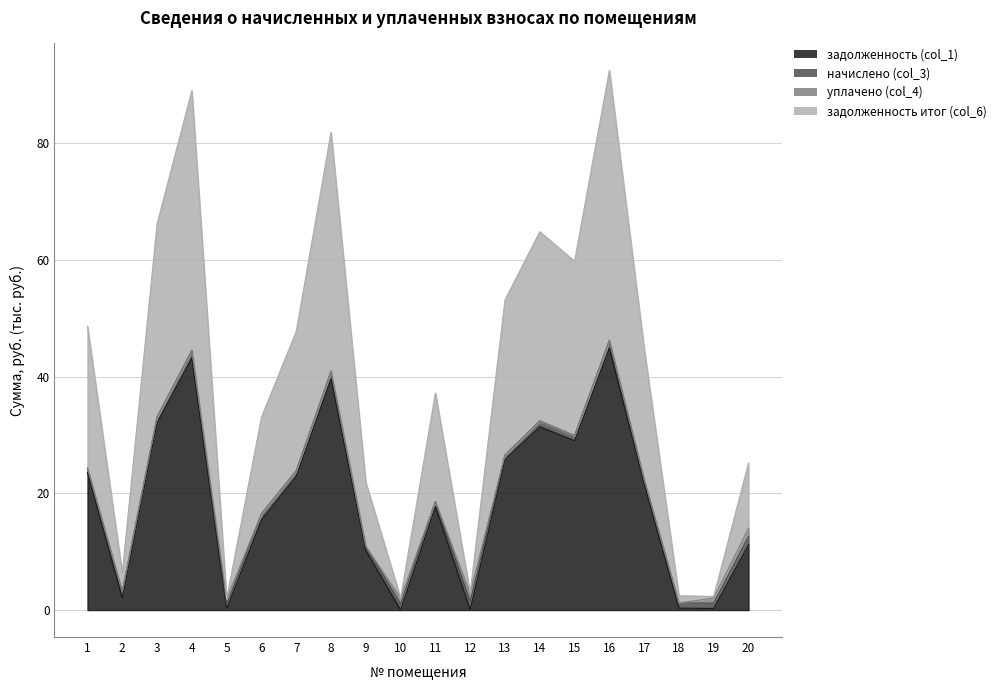

Where is the first local maximum for задолженность итог (col_6)?

4